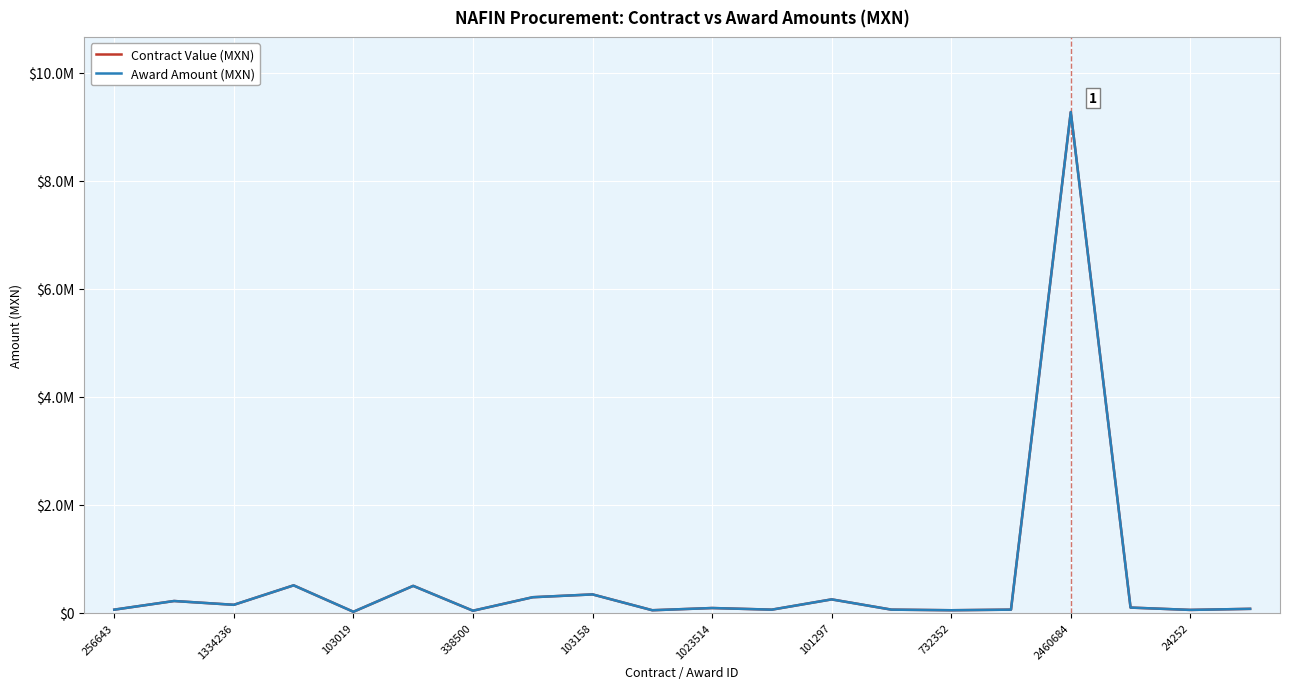

How many interior local peaks does the Contract Value (MXN) series have?

7